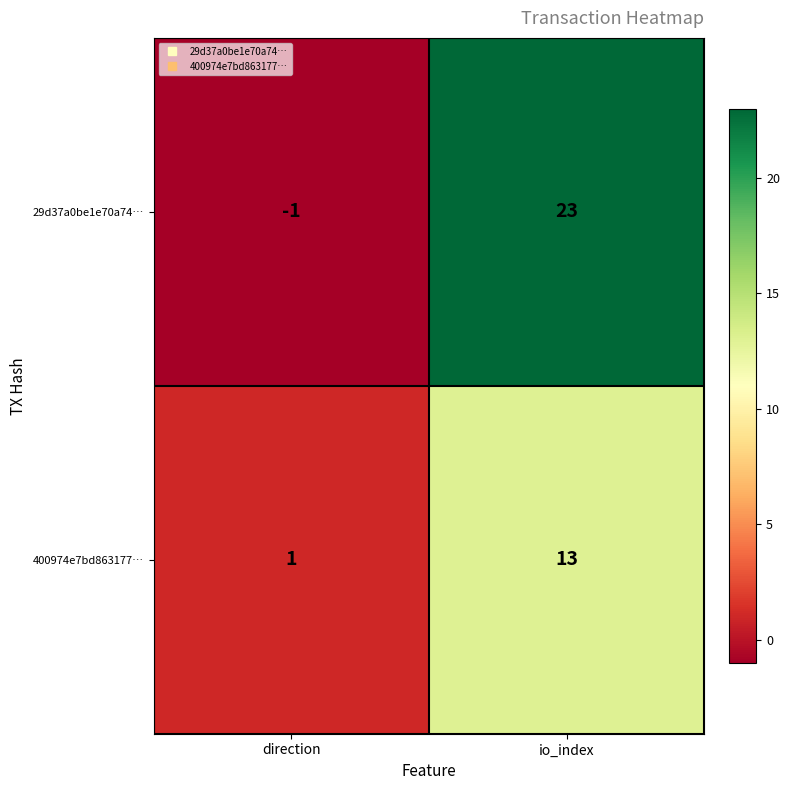

The 400974e7bd863177… series shows 1 at direction. True or false?

True